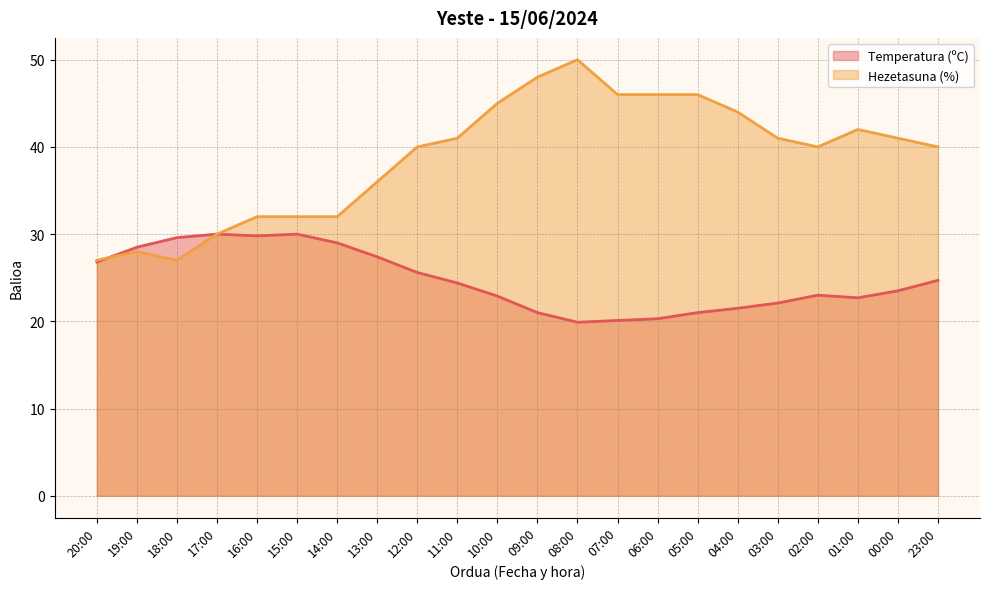

Between which two adjacent categories do Hezetasuna (%) and Temperatura (ºC) first intersect?

20:00 and 19:00